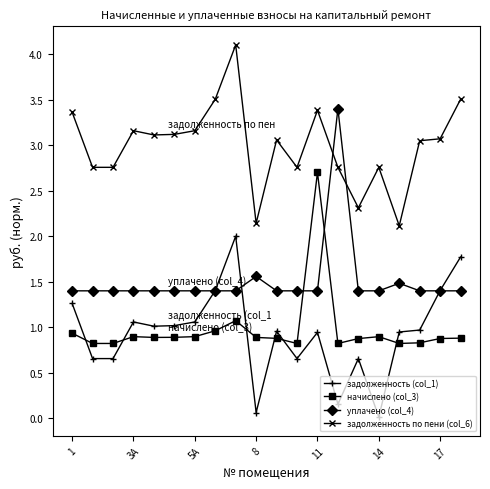

True or false: уплачено (col_4) and начислено (col_3) intersect in this chart.

True